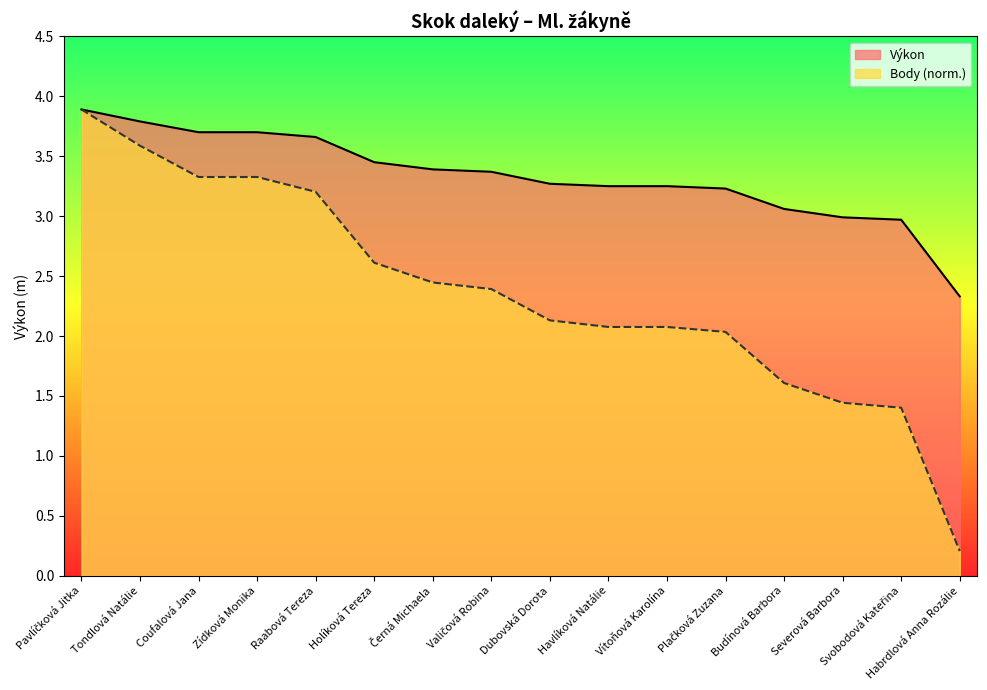

At which label is Body closest to 2?

Plačková Zuzana